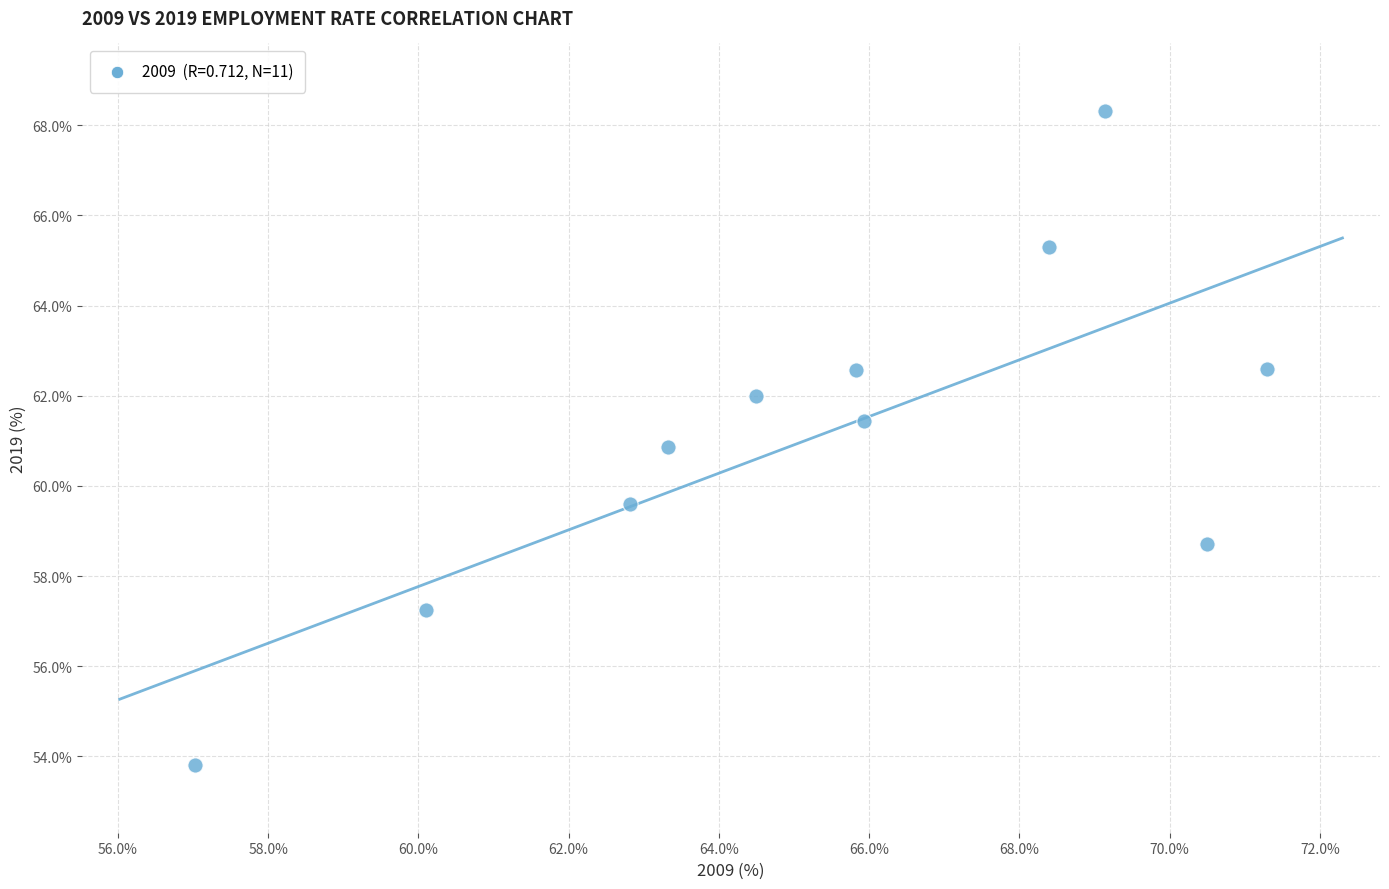

What is the range of X values (max minus min)?

14.3